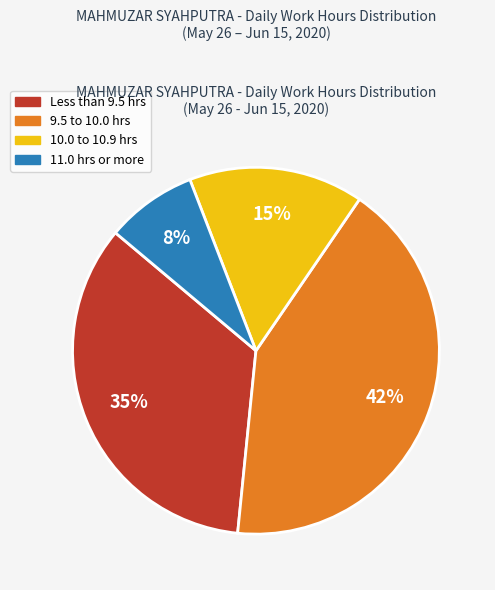

To the nearest percent, what is the difference between the largest and smallest slice percentages?

34%